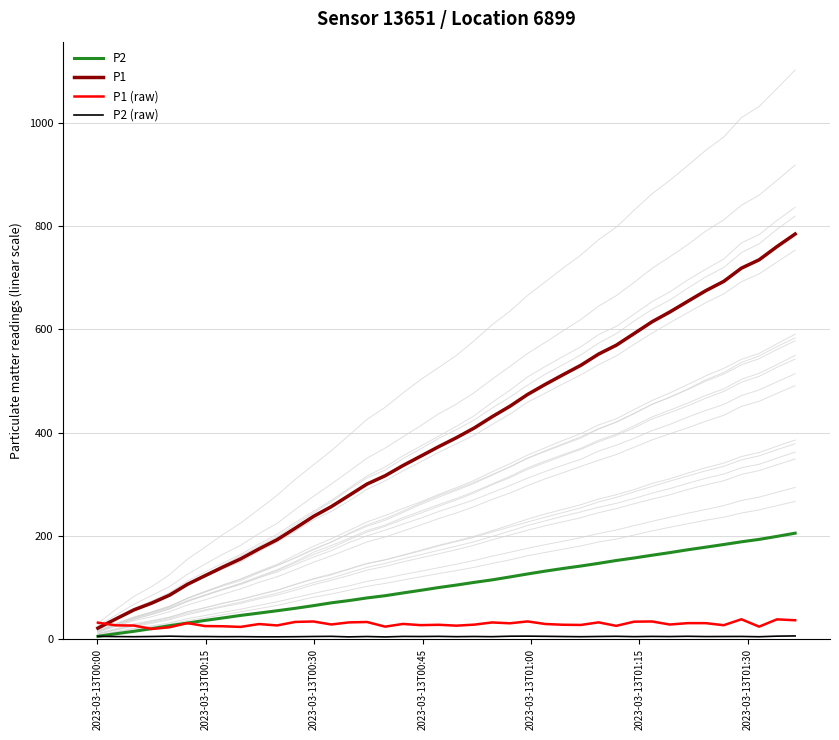

Which series has the largest range (max minus min)?

P1